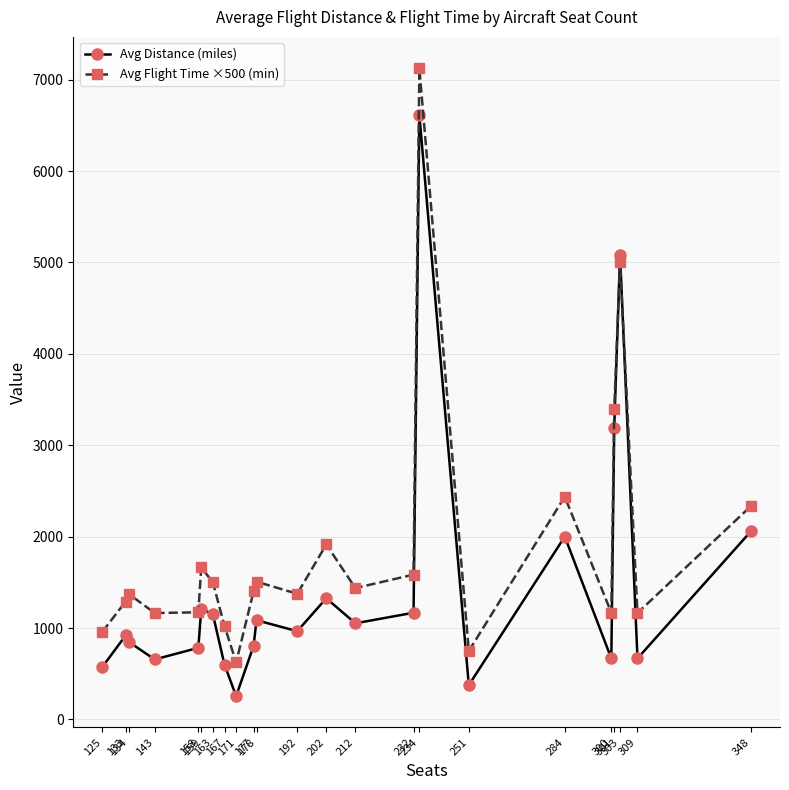

Where is Avg Distance (miles) nearest to the value 3435?

301